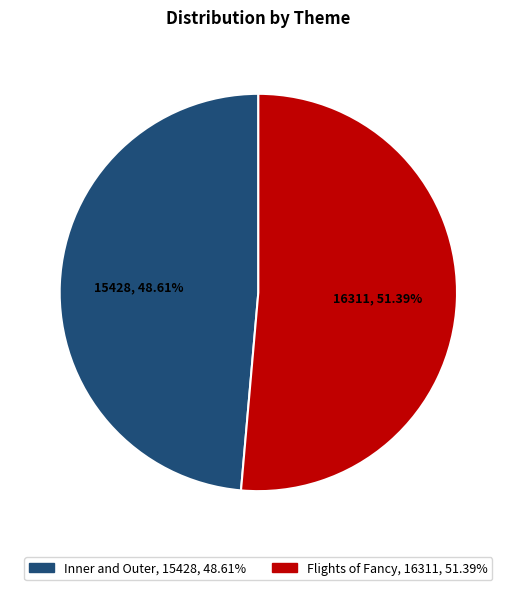

To the nearest percent, what portion does Flights of Fancy represent?

51%